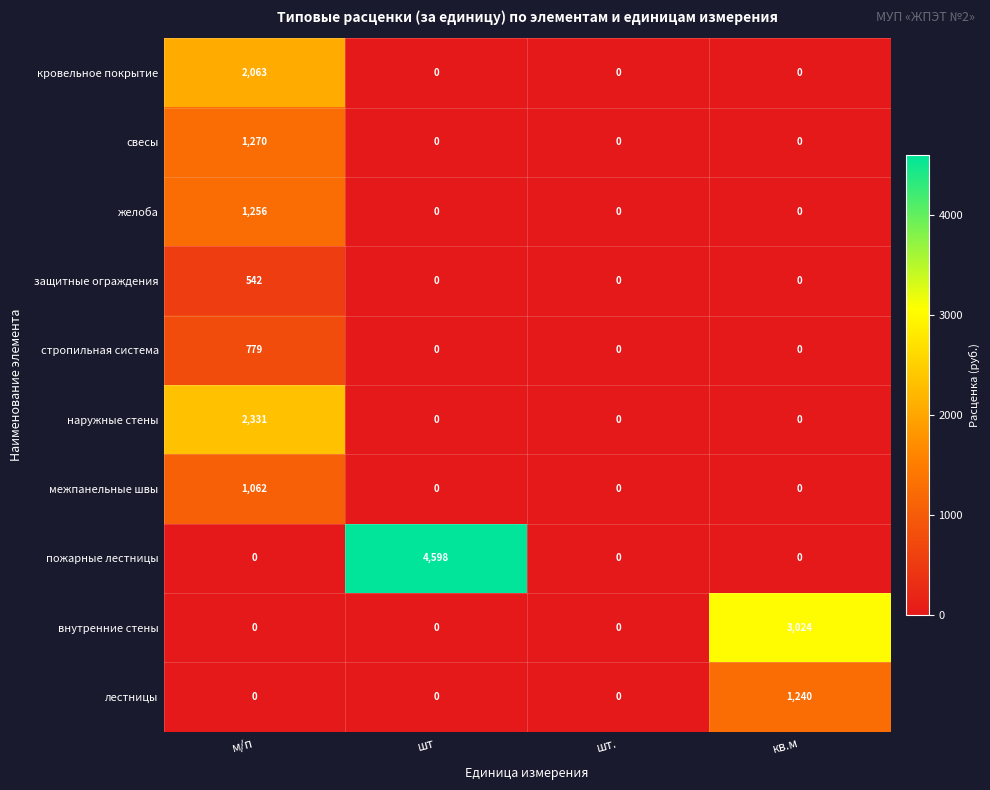

At how many categories does at least one series exceed 1196?

3